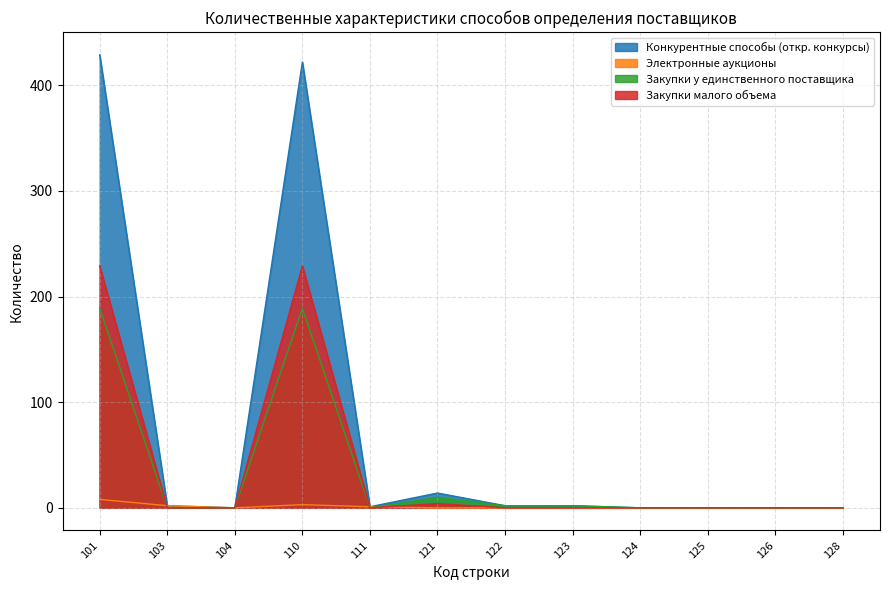

True or false: Электронные аукционы and Закупки малого объема intersect in this chart.

True